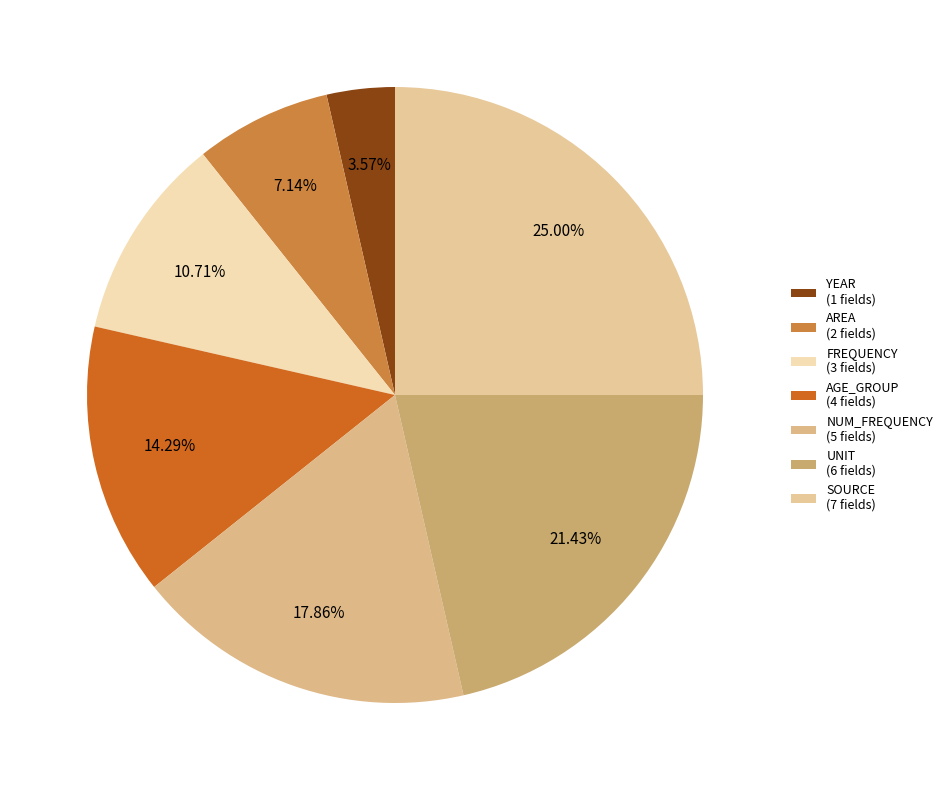

To the nearest percent, what percentage of the pie is NUM_FREQUENCY?

18%